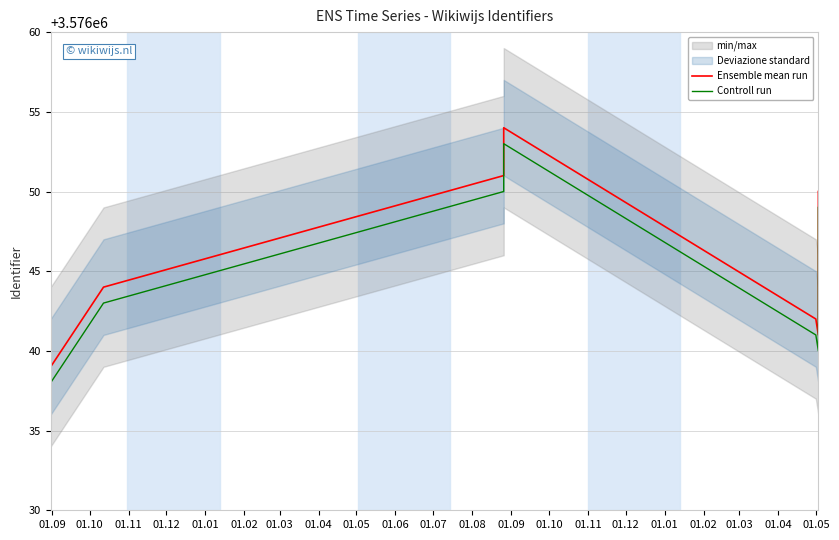

How many interior local peaks does the Ensemble mean run series have?

1